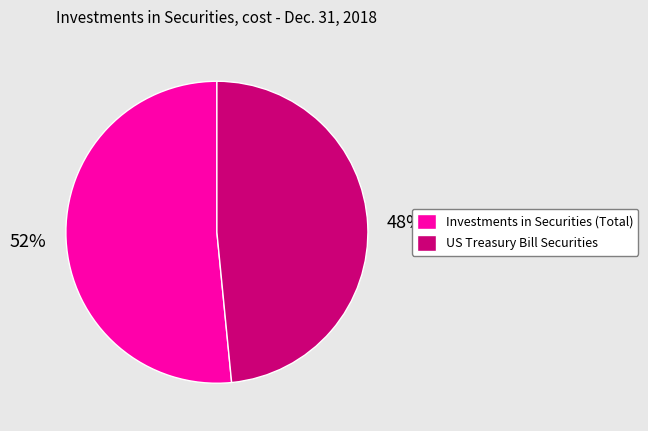

Approximately how many times larger is the value at US Treasury Bill Securities compared to Investments in Securities (Total)?

0.9